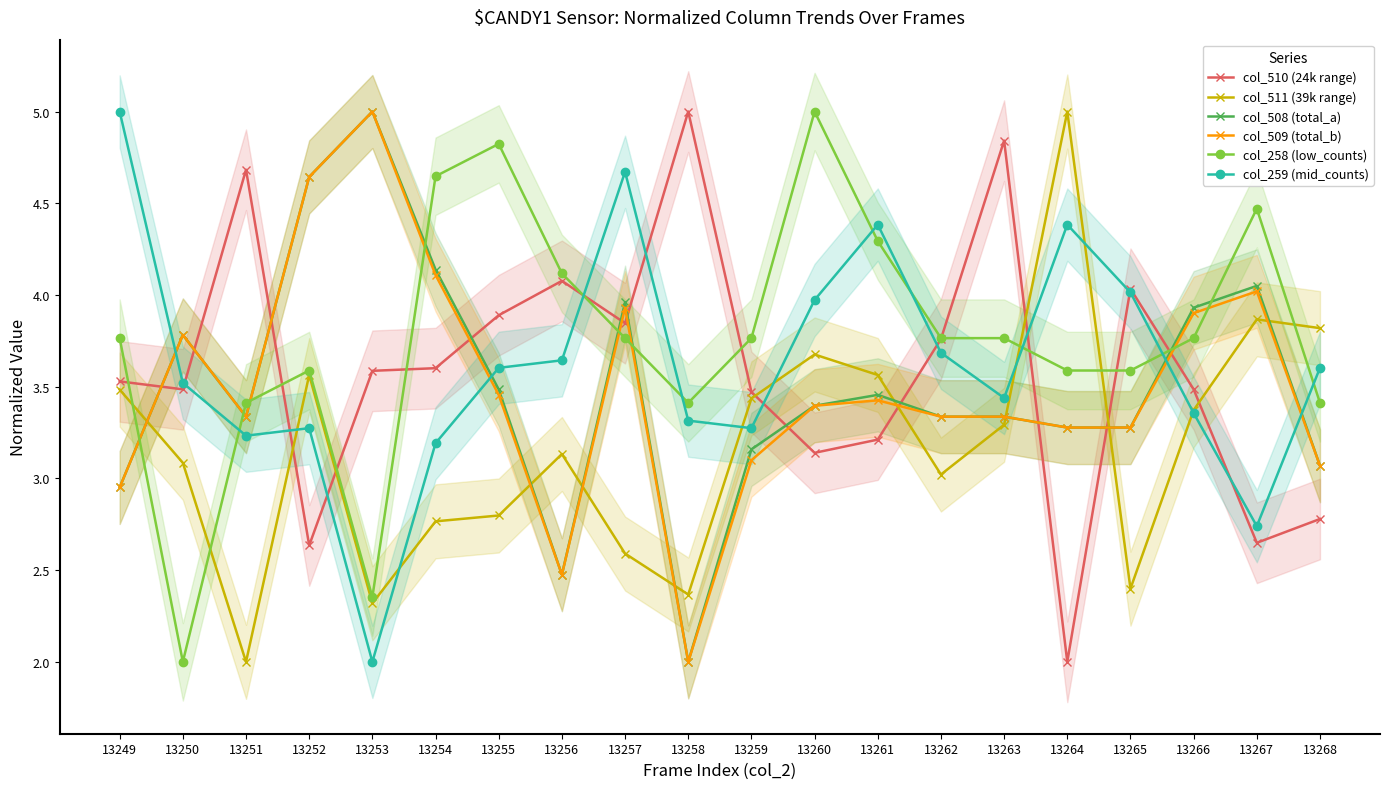

Which series has the widest spread of values?

col_510 (24k range)